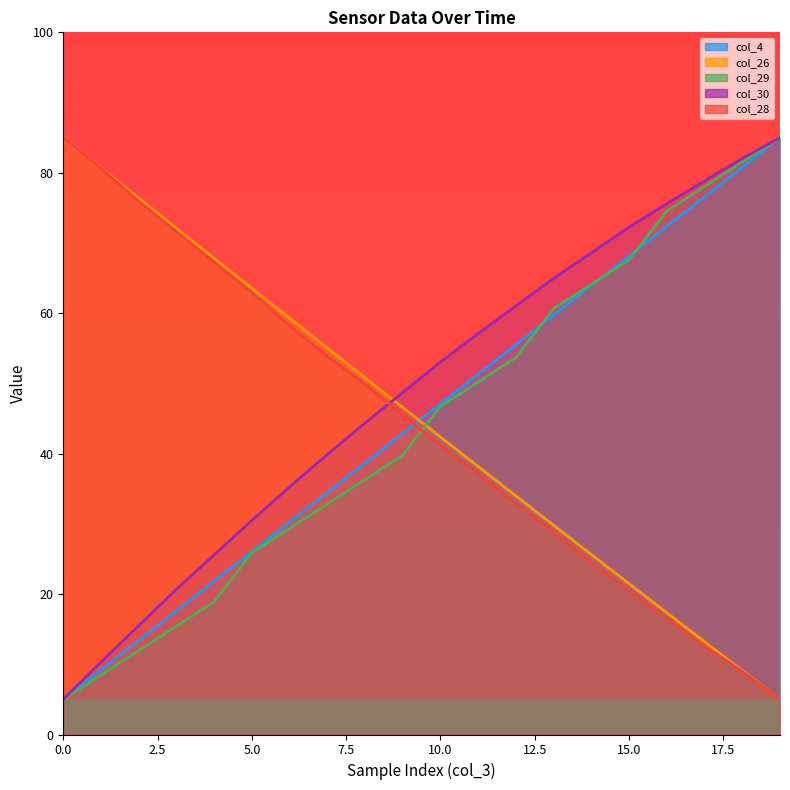

True or false: col_26 and col_29 intersect in this chart.

True